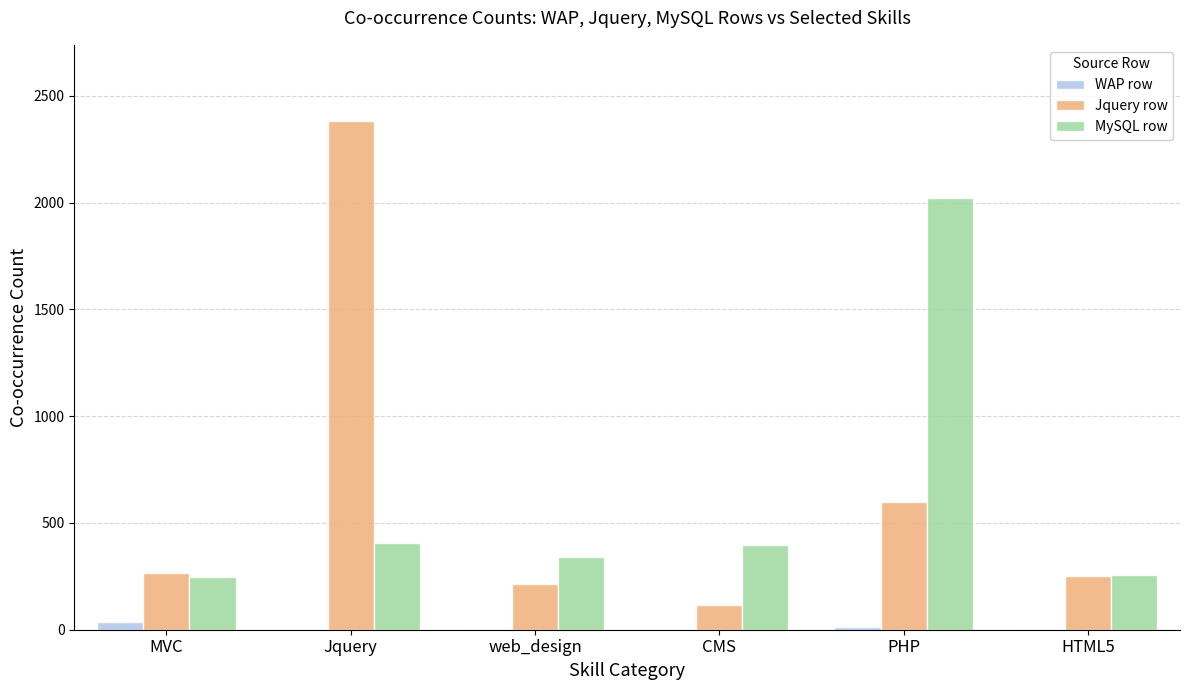

At which category is the sum across all series the highest?

Jquery